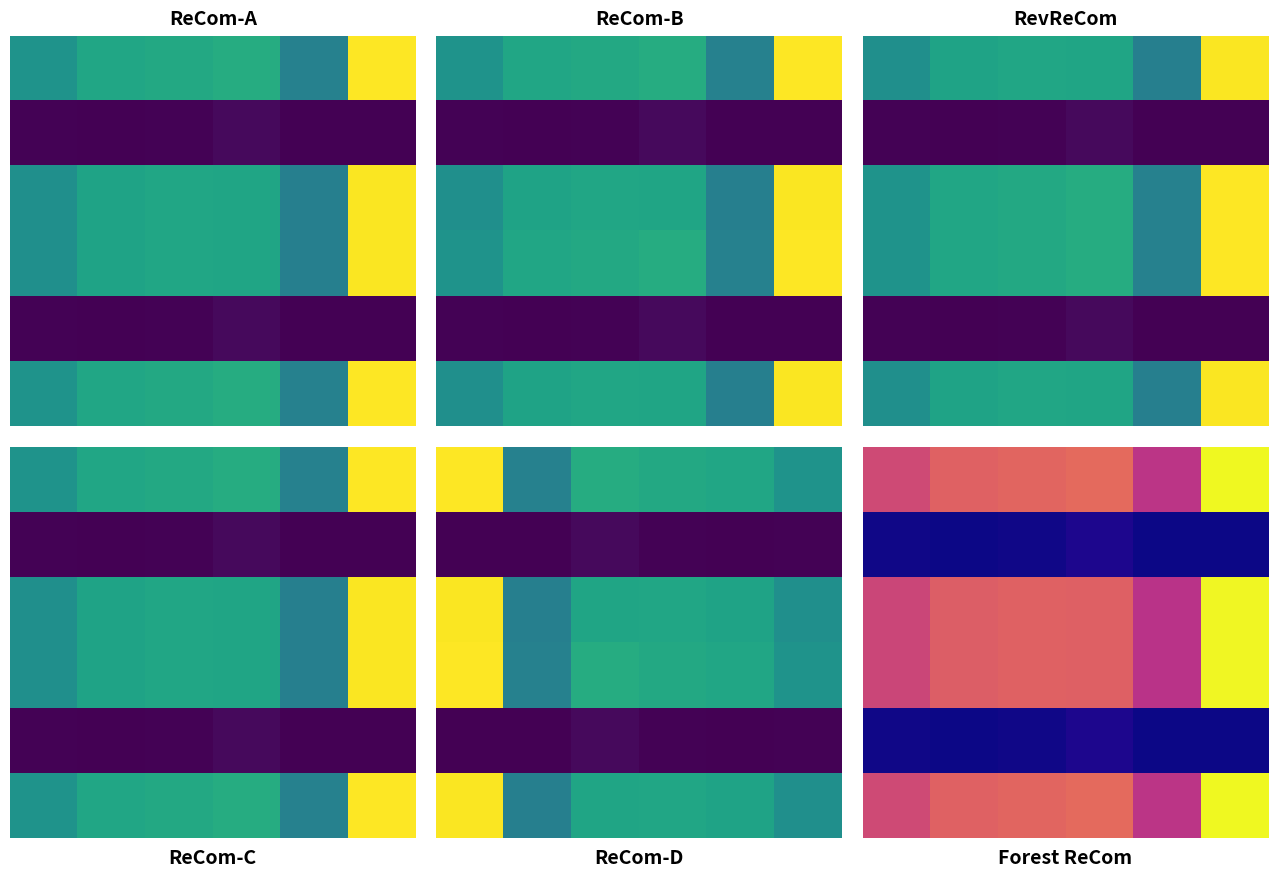

Between 3 and 2, which is larger?

3